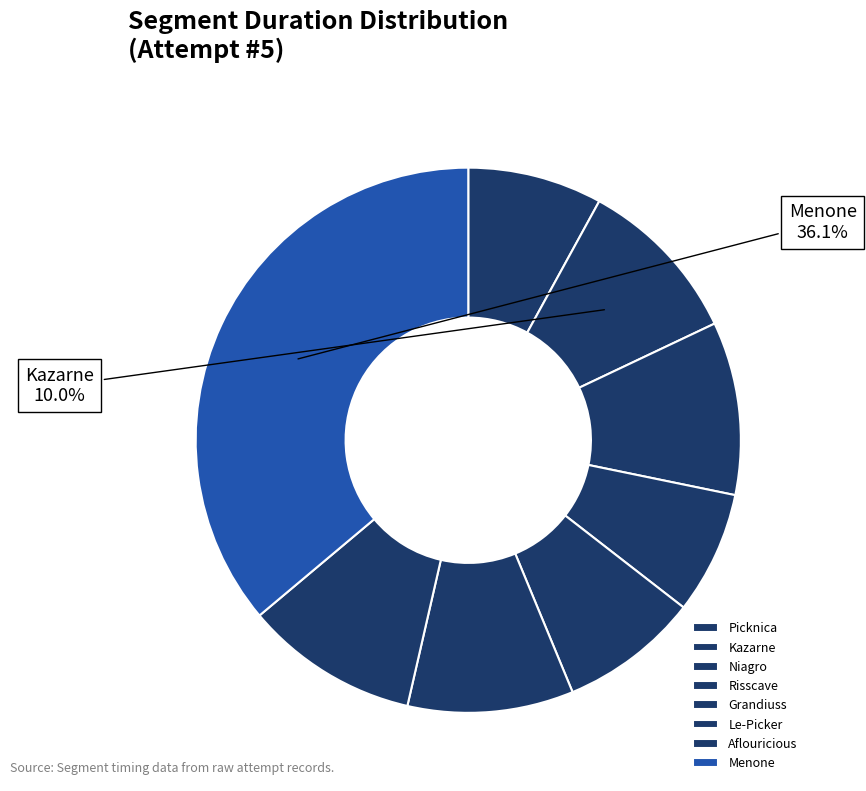

To the nearest percent, what is the difference between the Risscave and Menone slice percentages?

29%